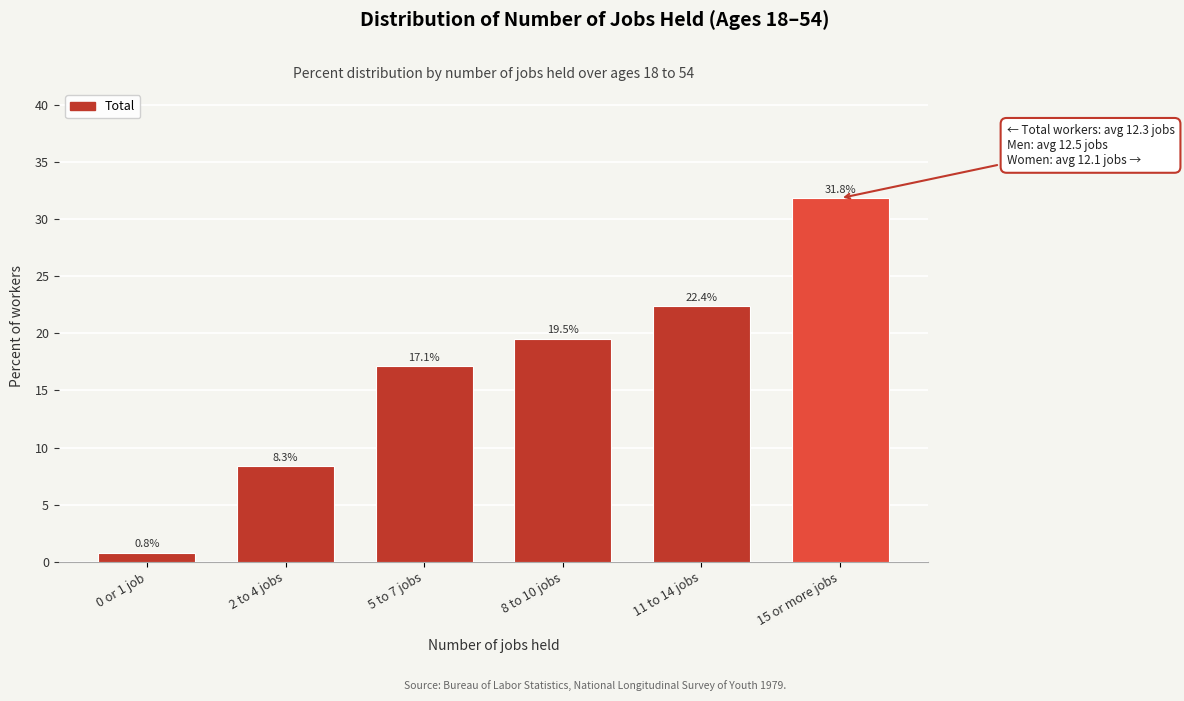

Reading left to right, transcribe all the data shown in this chart.

0 or 1 job=0.8	2 to 4 jobs=8.3	5 to 7 jobs=17.1	8 to 10 jobs=19.5	11 to 14 jobs=22.4	15 or more jobs=31.8